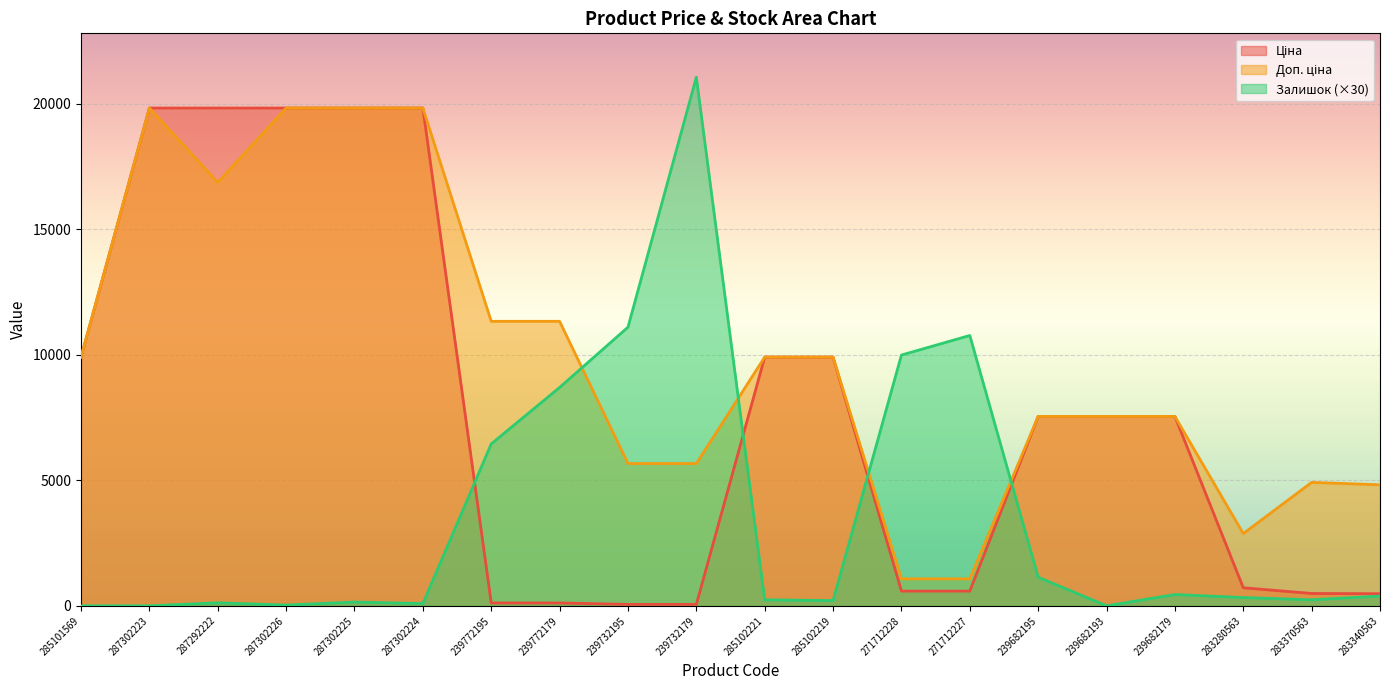

Rank the categories by Ціна value from lowest to highest.

239732195, 239732179, 239772195, 239772179, 283340563, 283370563, 271712228, 271712227, 283280563, 239682195, 239682193, 239682179, 285101569, 285102221, 285102219, 287302223, 287292222, 287302226, 287302225, 287302224